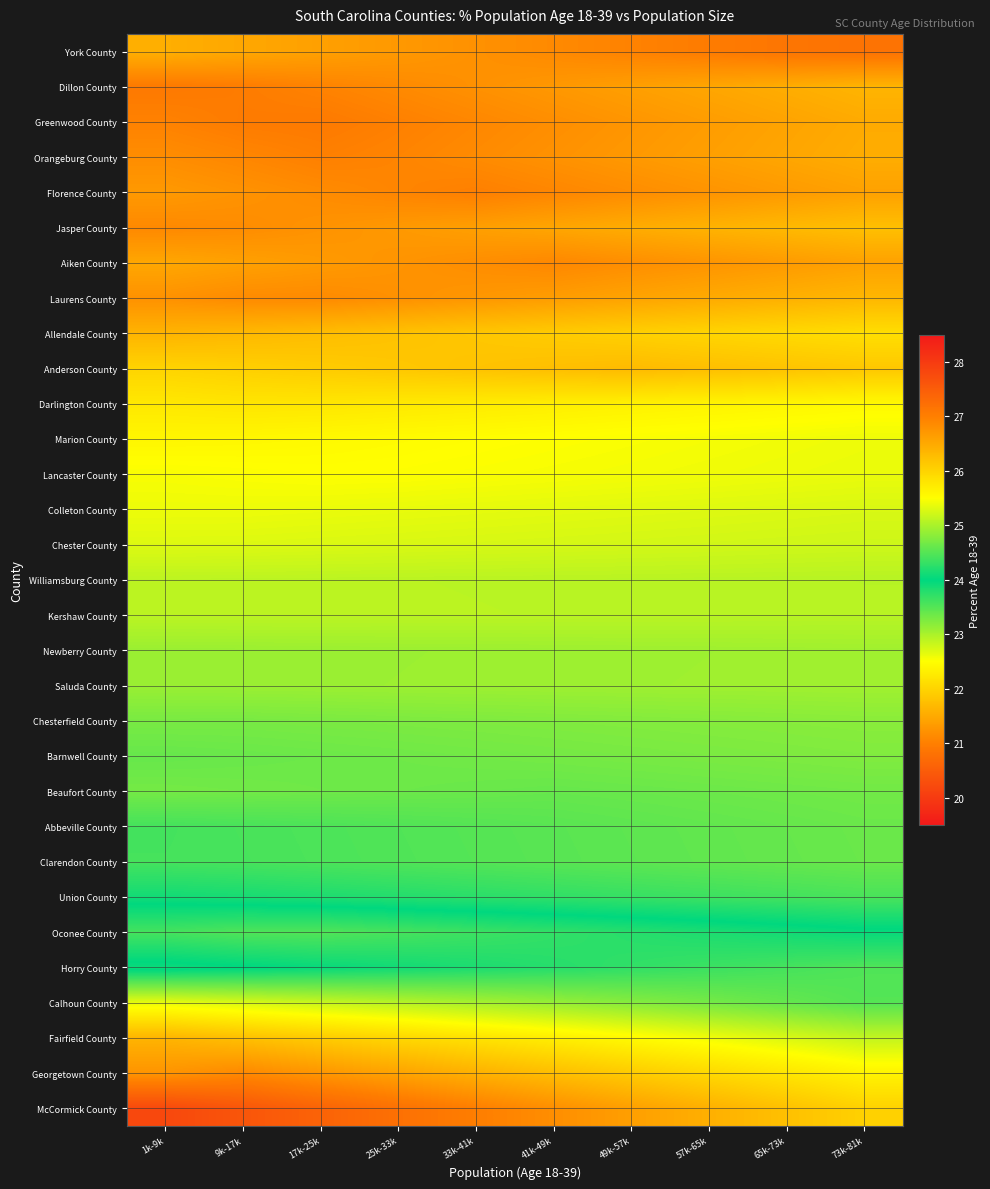

What is the minimum value shown in the chart?

20.2